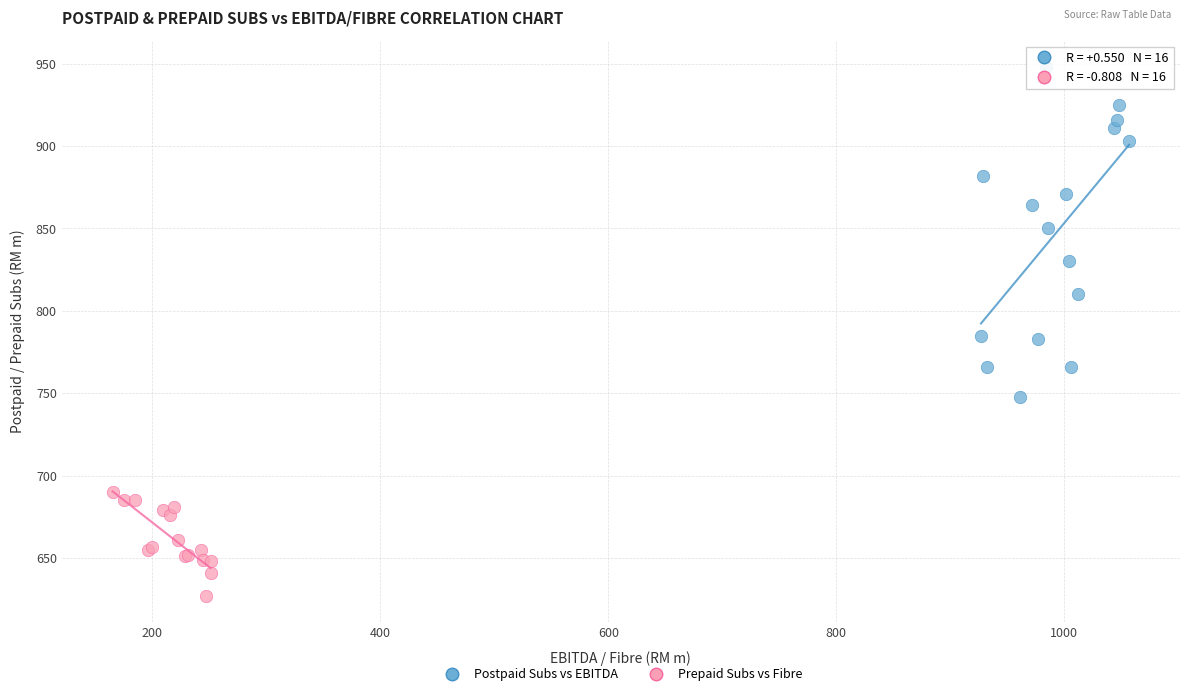

Which series reaches the minimum Y coordinate?

Prepaid Subs vs Fibre